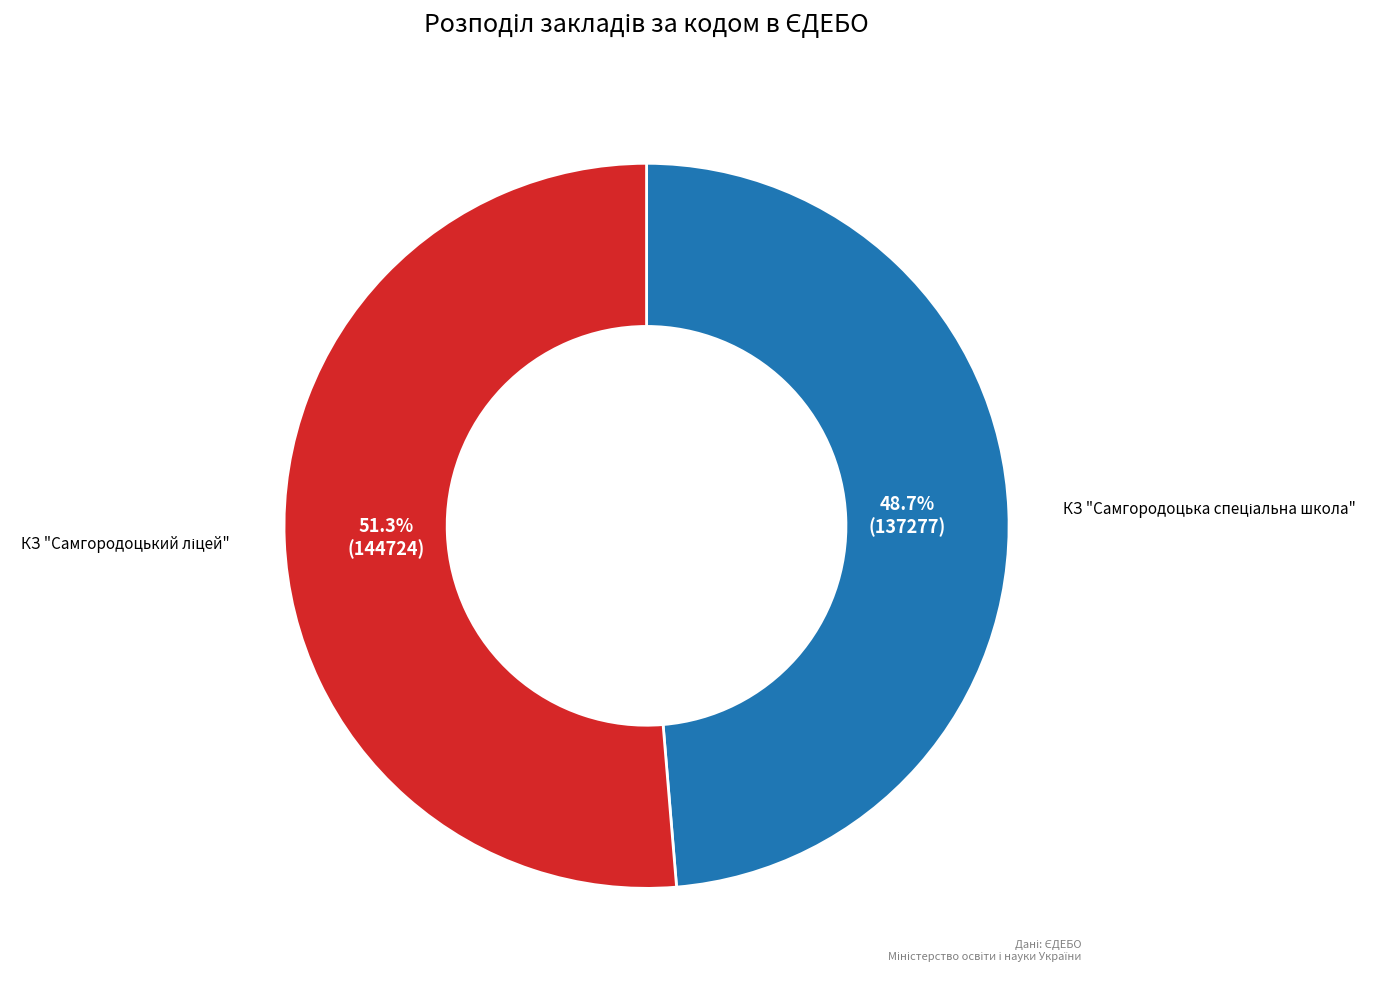

Is there a majority slice in this chart?

Yes